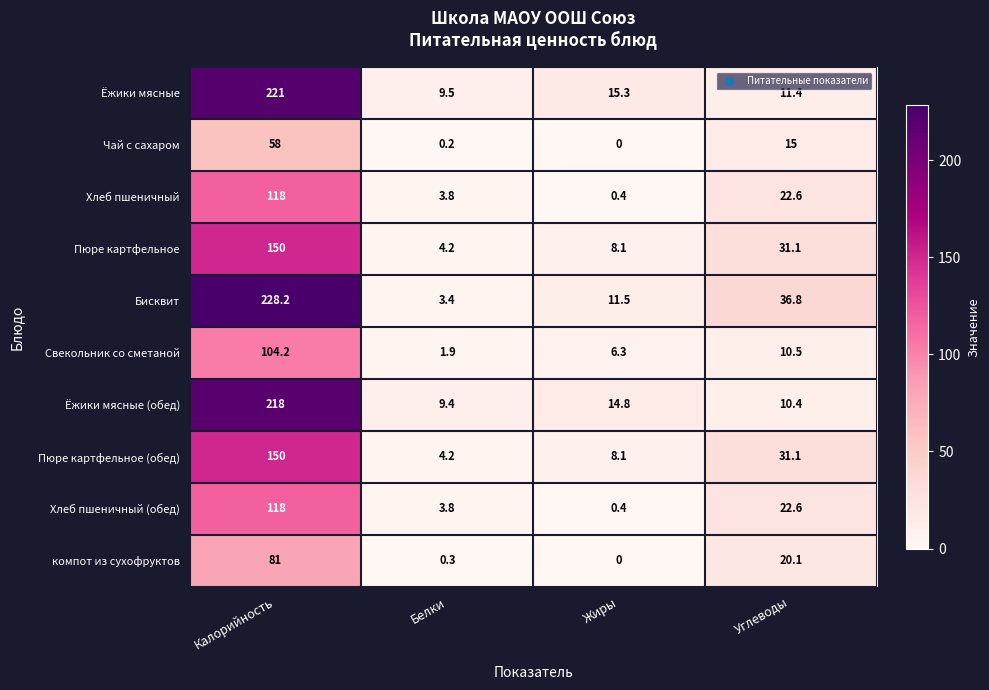

Is it true that Пюре картфельное (обед) equals 7.5 at Белки?

False